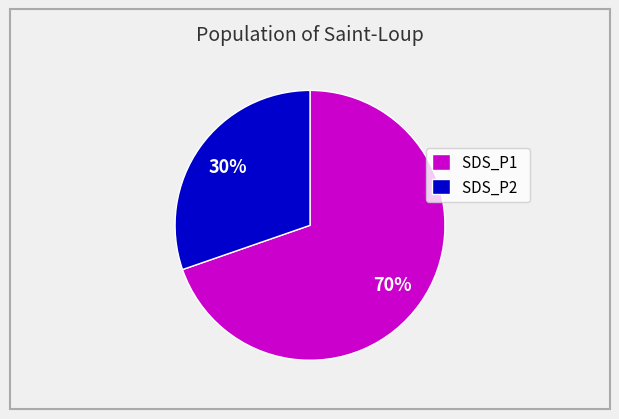

Approximately how many times larger is the value at SDS_P1 compared to SDS_P2?

2.3